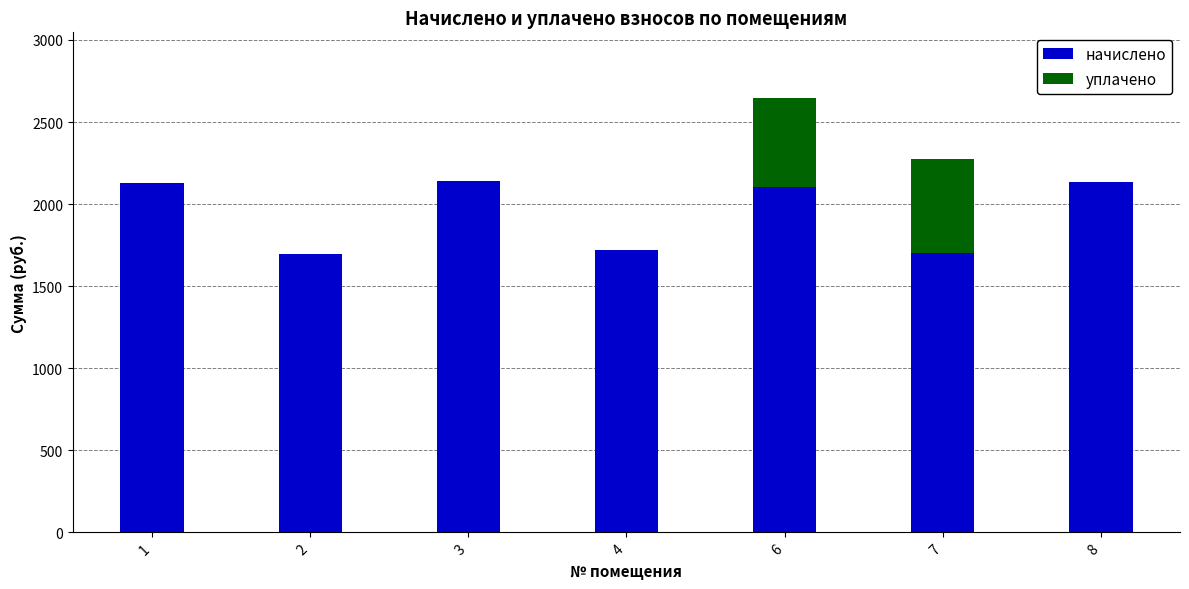

What is the total value across all series at 7?

2272.9